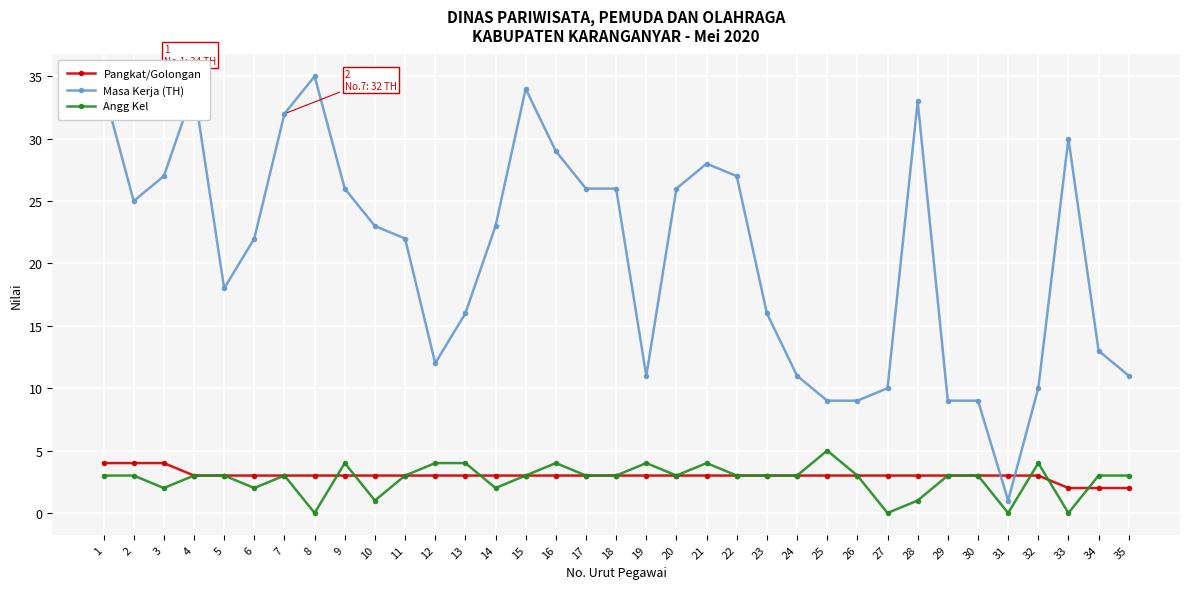

What is the value of the Masa Kerja (TH) point at the 27th from the left?

10